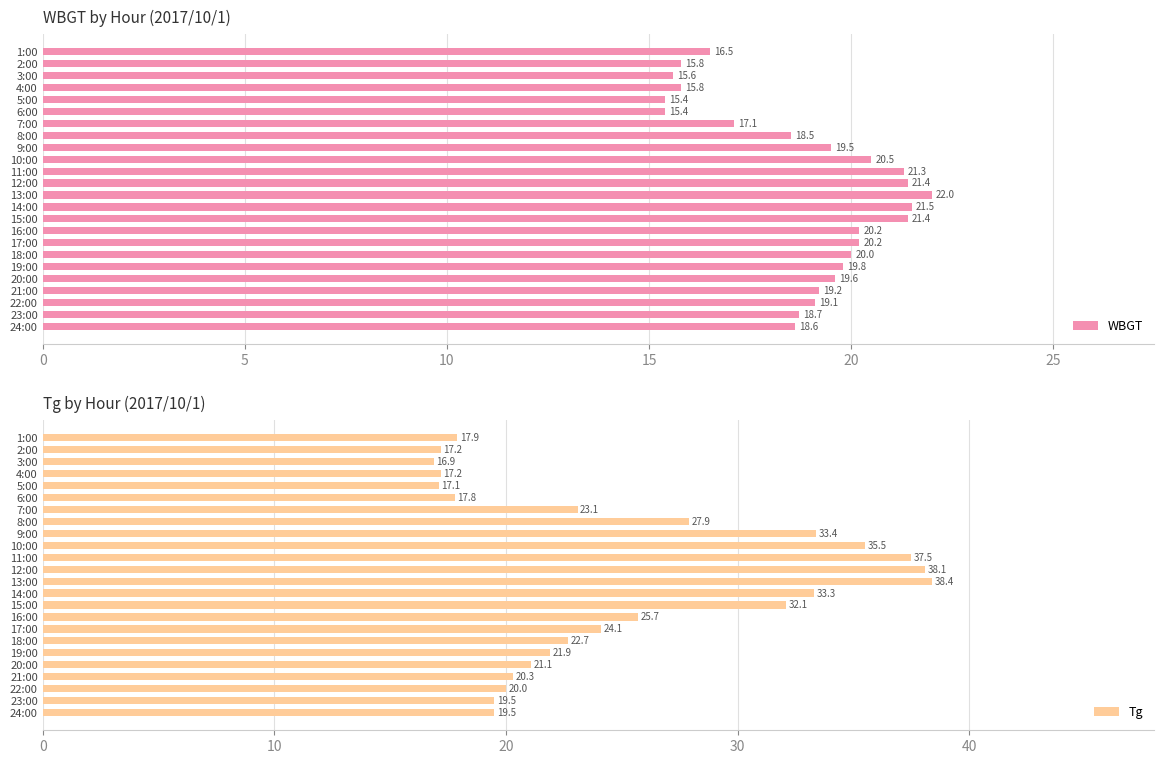

Which series has the widest spread of values?

Tg